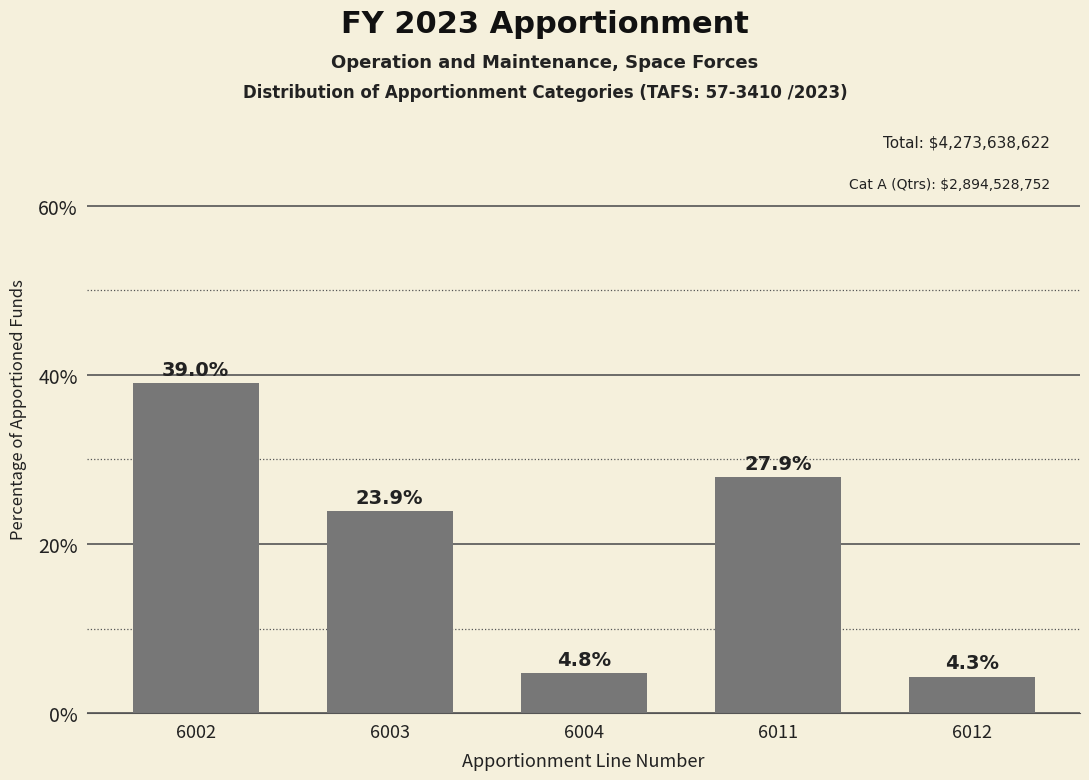

Reading left to right, transcribe all the data shown in this chart.

6002=39.0	6003=23.9	6004=4.8	6011=27.9	6012=4.3